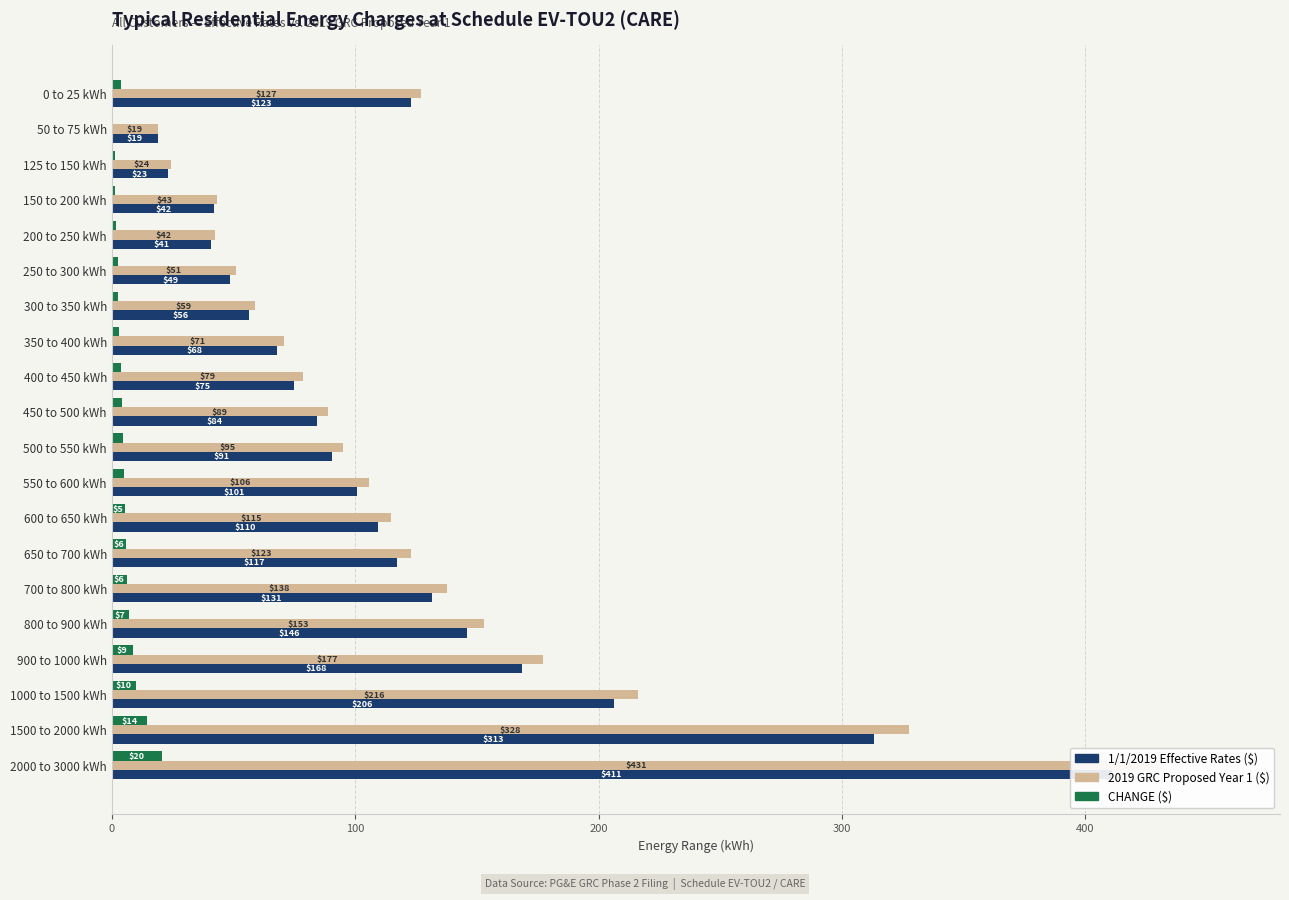

True or false: CHANGE ($) has a value of 7.0 at 550 to 600 kWh.

False